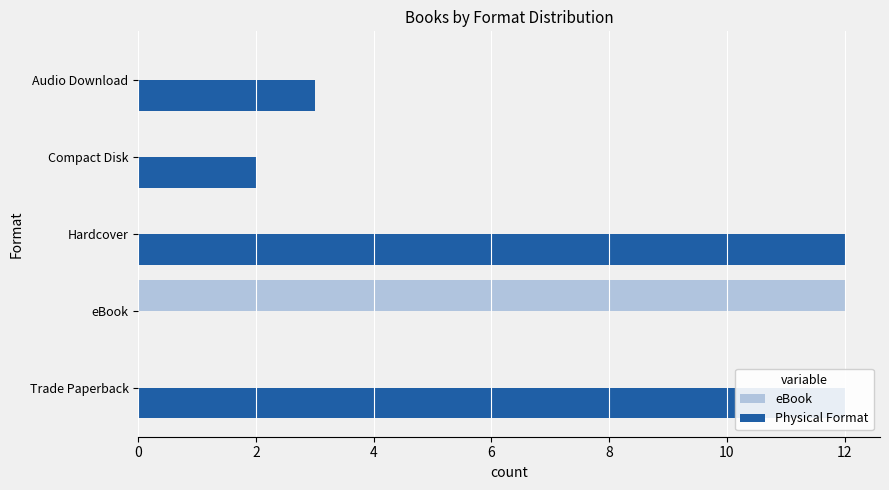

What are all the series names shown in the legend?

eBook, Physical Format